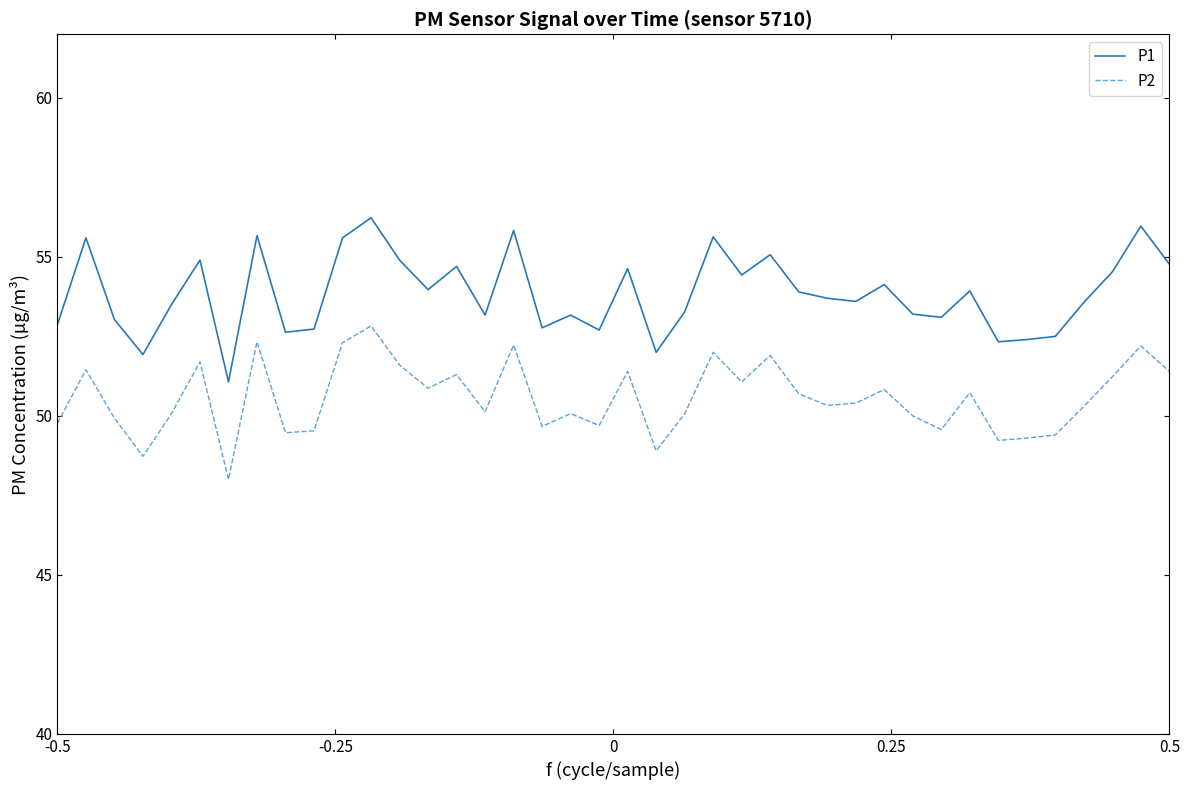

Which series has the largest total across all categories?

P1